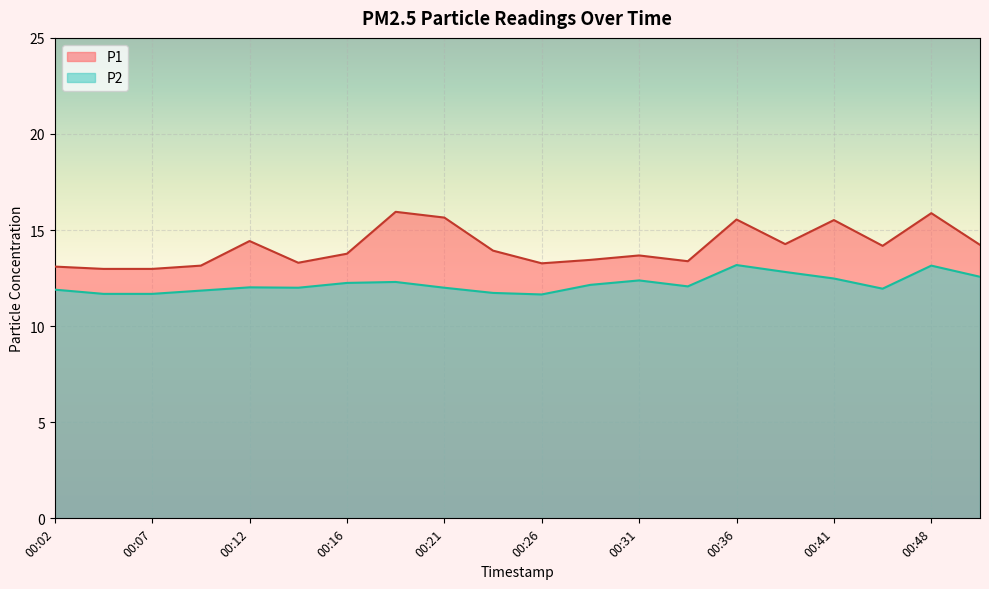

How many values in the P2 series are below 12?

7